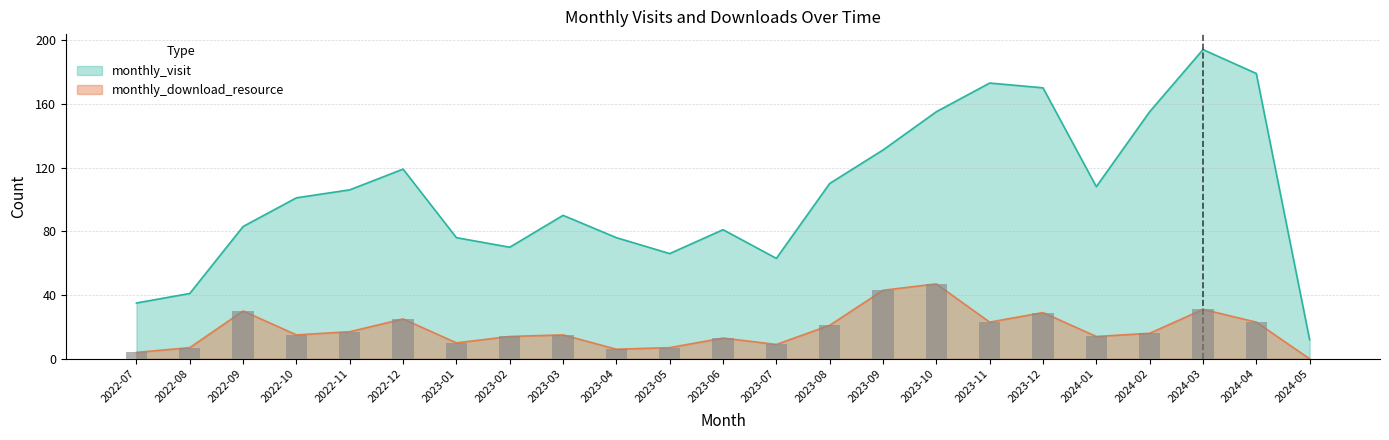

How many series are shown in this chart?

2